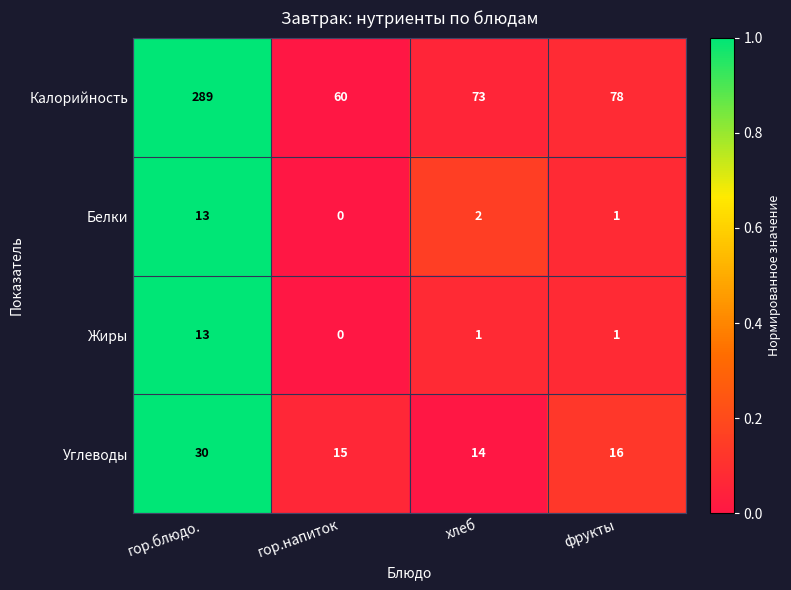

What is the spread (max minus min) of values at гор.напиток?

60